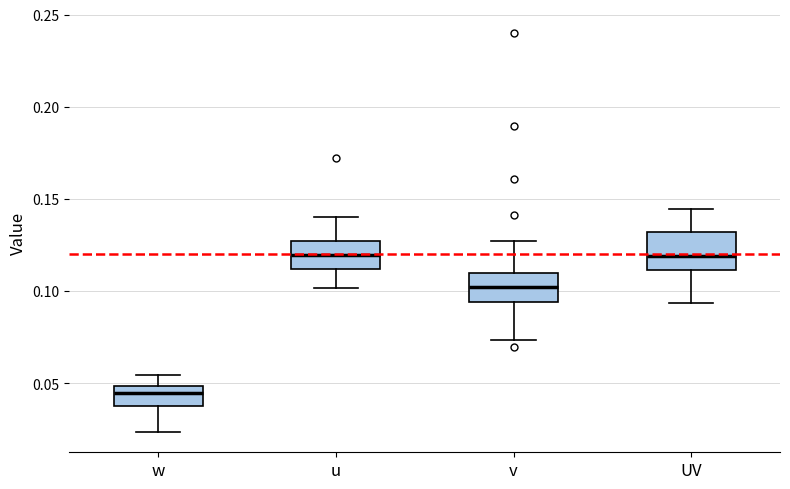

Reading left to right, transcribe this box plot: for each box, give where its median line is, the range the box spans, and where its two whiskers end, as read against the y-axis. The values are not printed on the chart, so give them approximately, as read against the axis.

w: median 0.045, box 0.040 to 0.050, whiskers 0.025 to 0.055
u: median 0.120, box 0.110 to 0.125, whiskers 0.100 to 0.140
v: median 0.100, box 0.095 to 0.110, whiskers 0.075 to 0.125
UV: median 0.120, box 0.110 to 0.130, whiskers 0.095 to 0.145